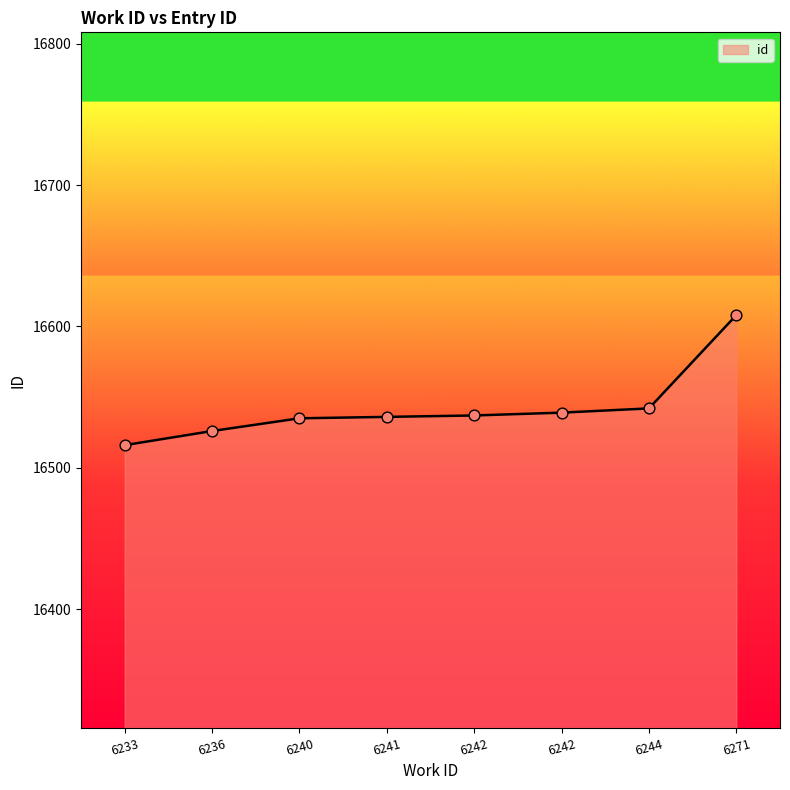

Is this an area chart (filled region under the line)?

Yes